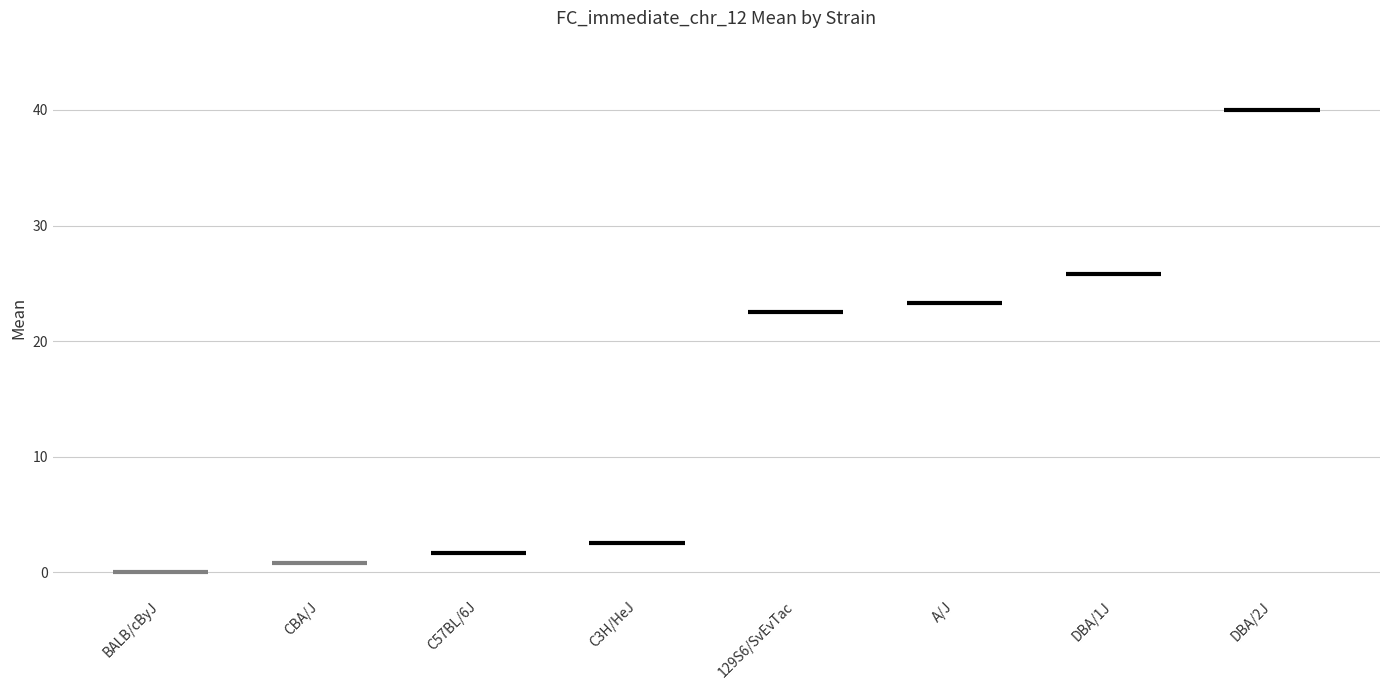

What is the maximum value shown in the chart?

40.0